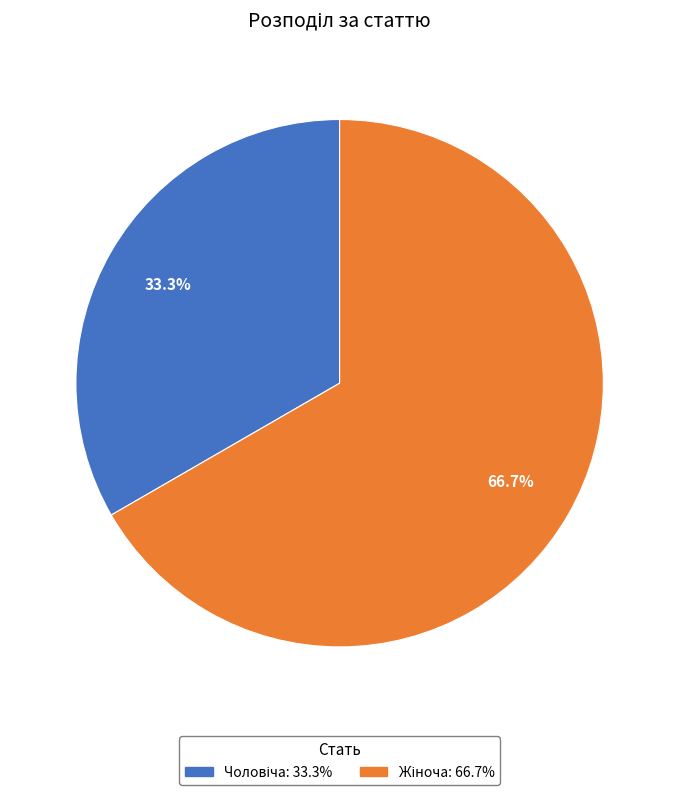

Is there any slice that represents more than half of the pie?

Yes